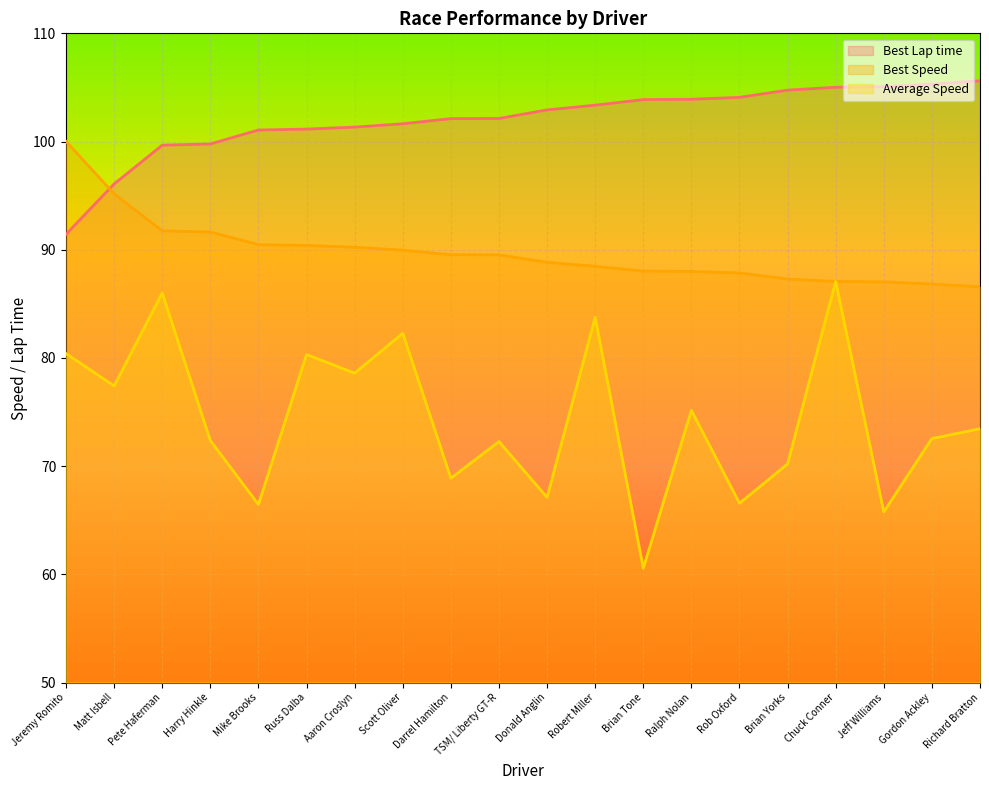

How many values in the Best Lap time series exceed 102?

12